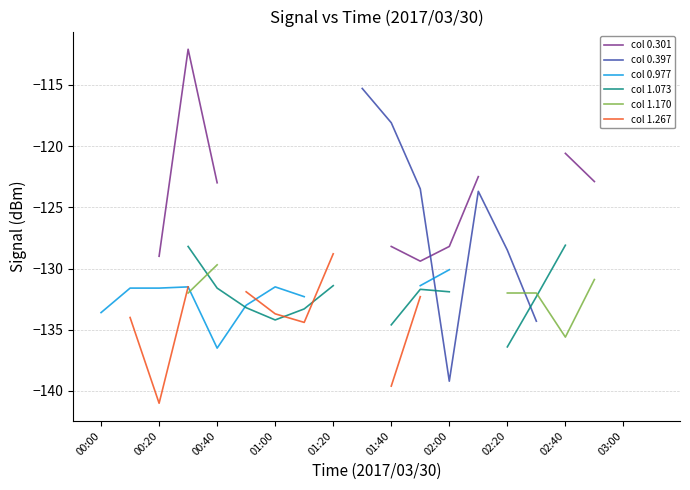

What is the label of the 7th point from the left?

01:00